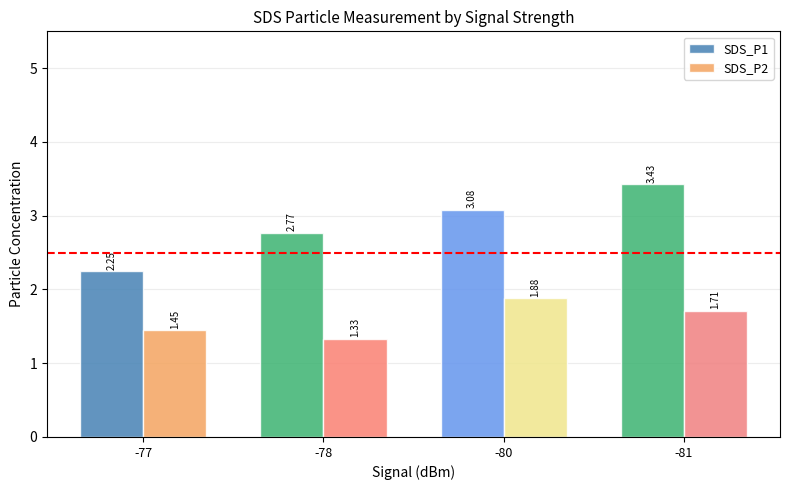

Between -77 and -80, which series saw the biggest shift?

SDS_P1